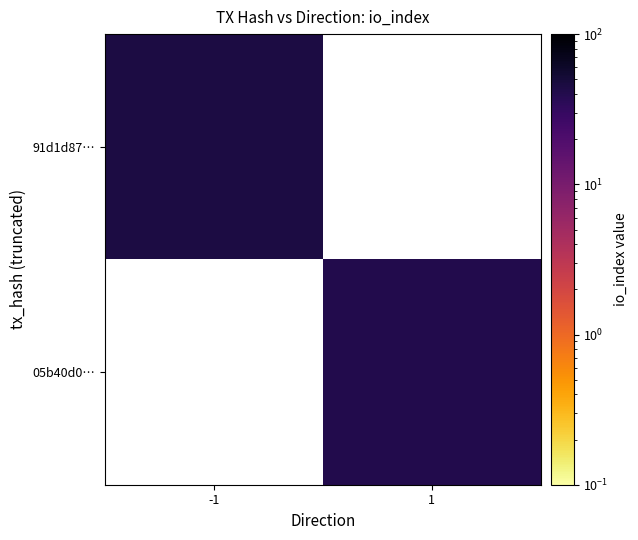

How many values in 91d1d87… are above zero?

1